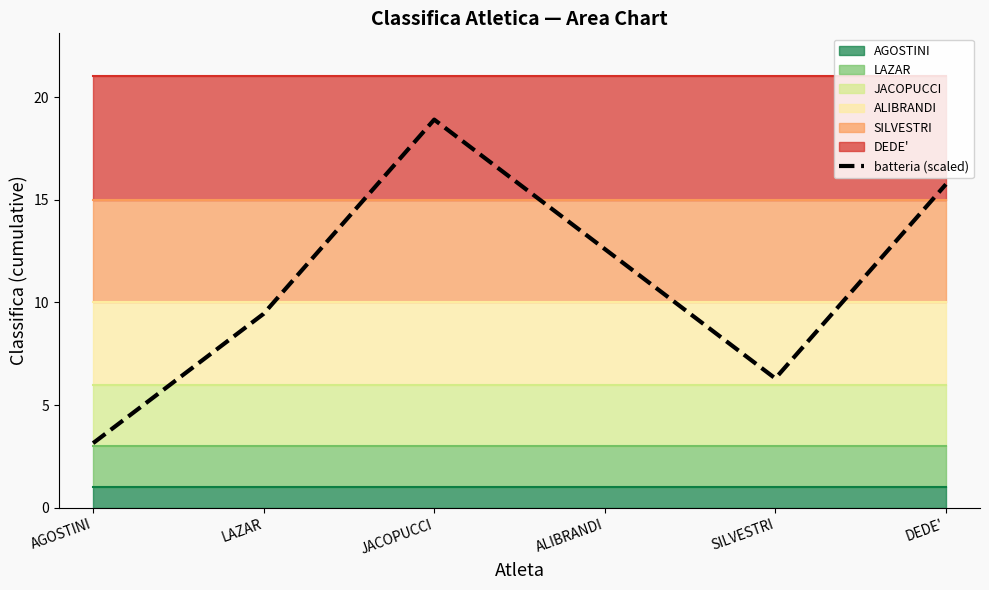

What position from the left is DEDE'?

6